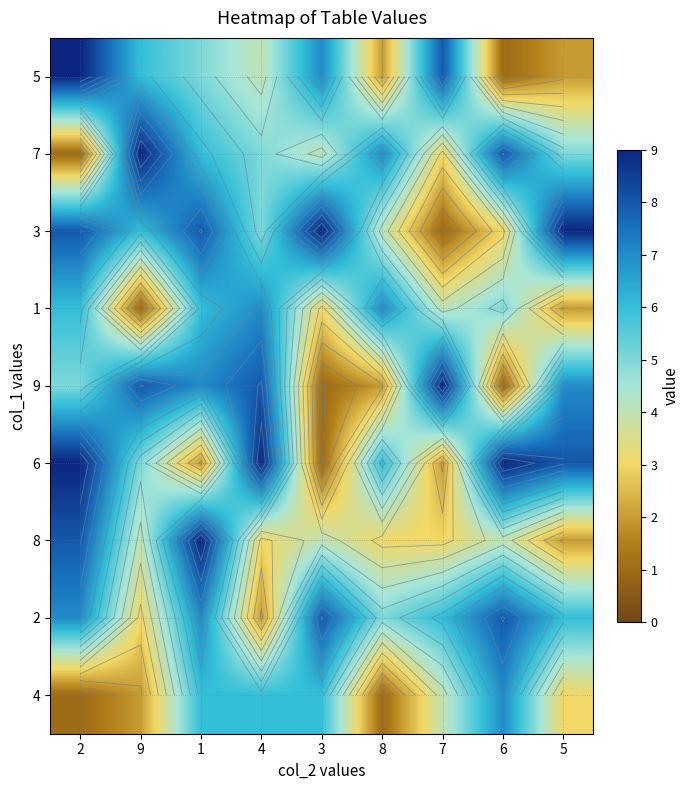

What is the difference between the 7 values at 9 and 1?

3